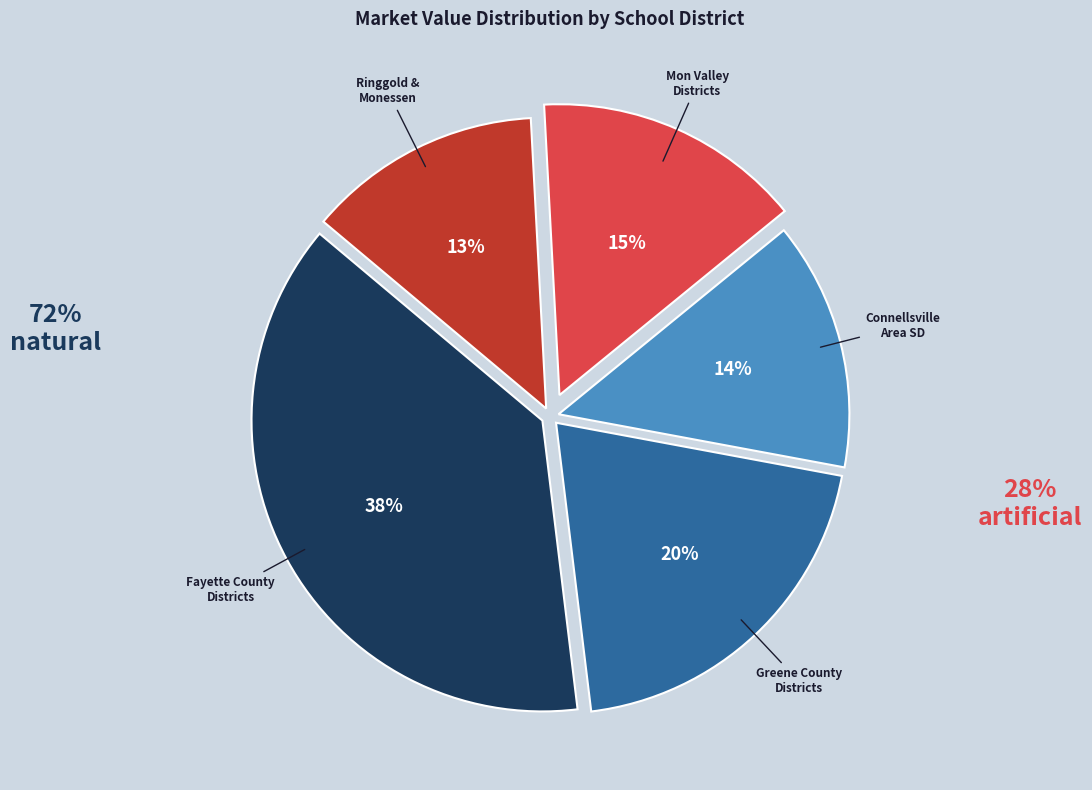

What percentage is the Mon Valley Districts slice, to the nearest percent?

15%